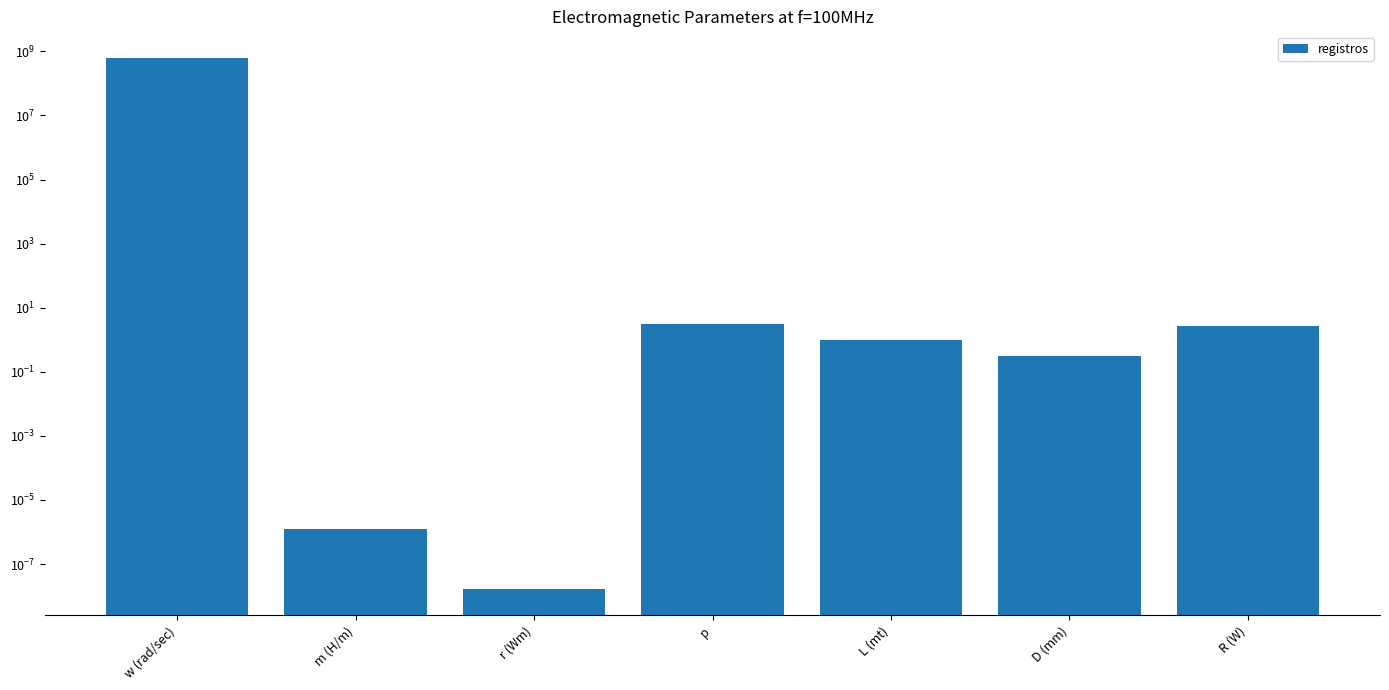

How many bars are there in total?

7